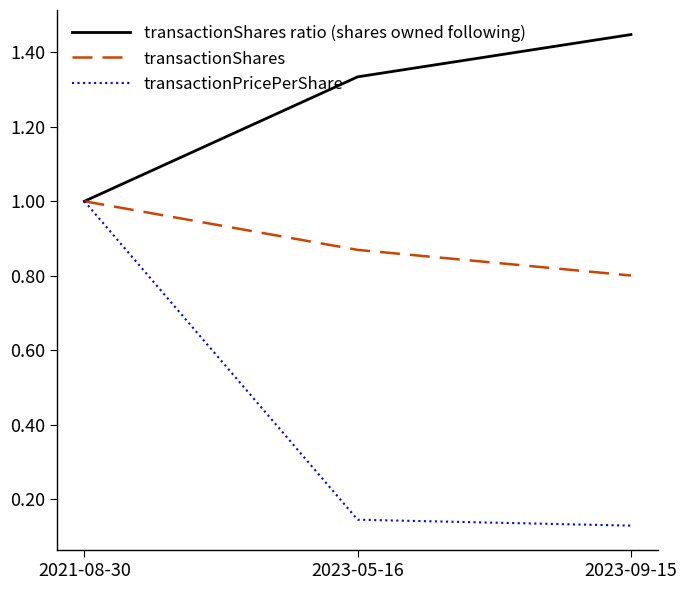

Is it true that transactionShares equals 1.3 at 2023-05-16?

False